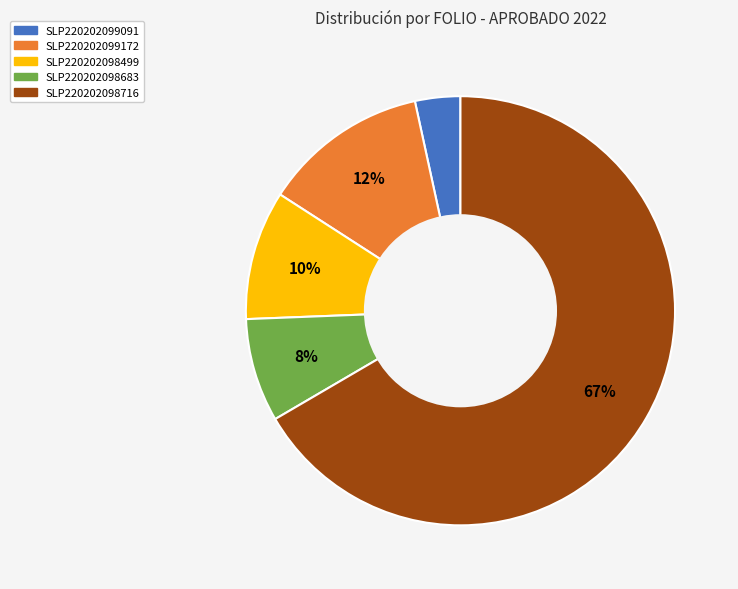

What is the largest slice in the pie chart?

SLP220202098716